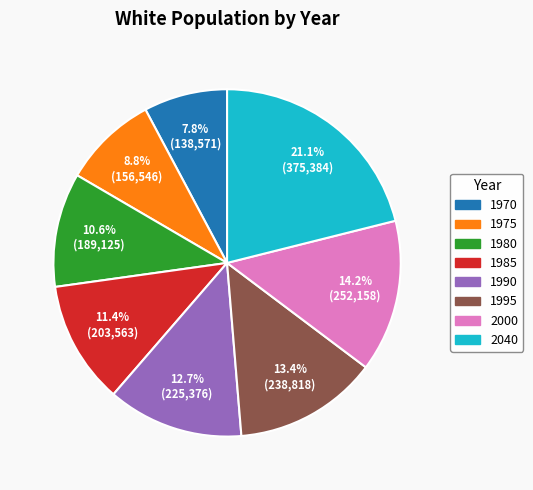

Is 1985 the majority of the pie?

No